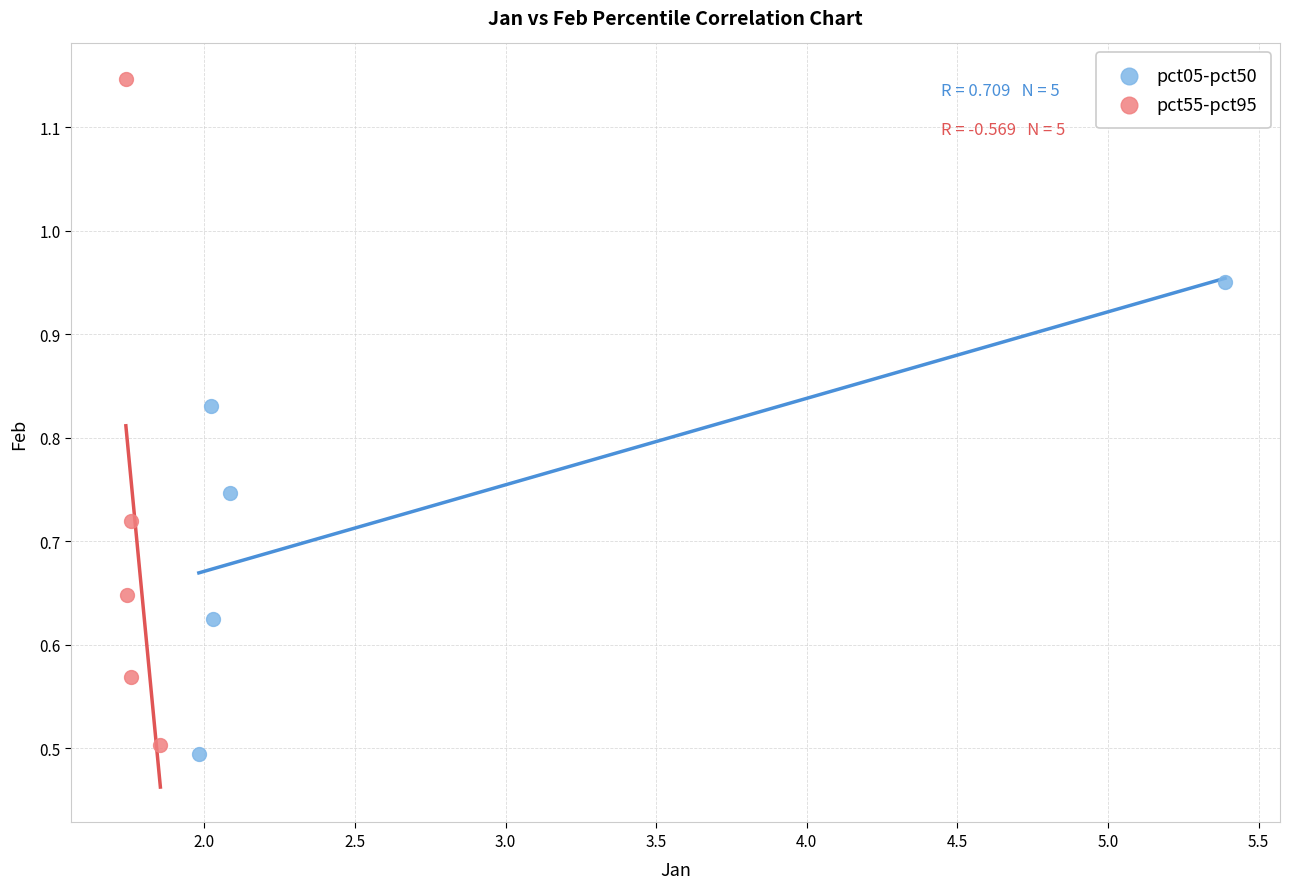

Which series has the widest spread of Y values?

pct55-pct95